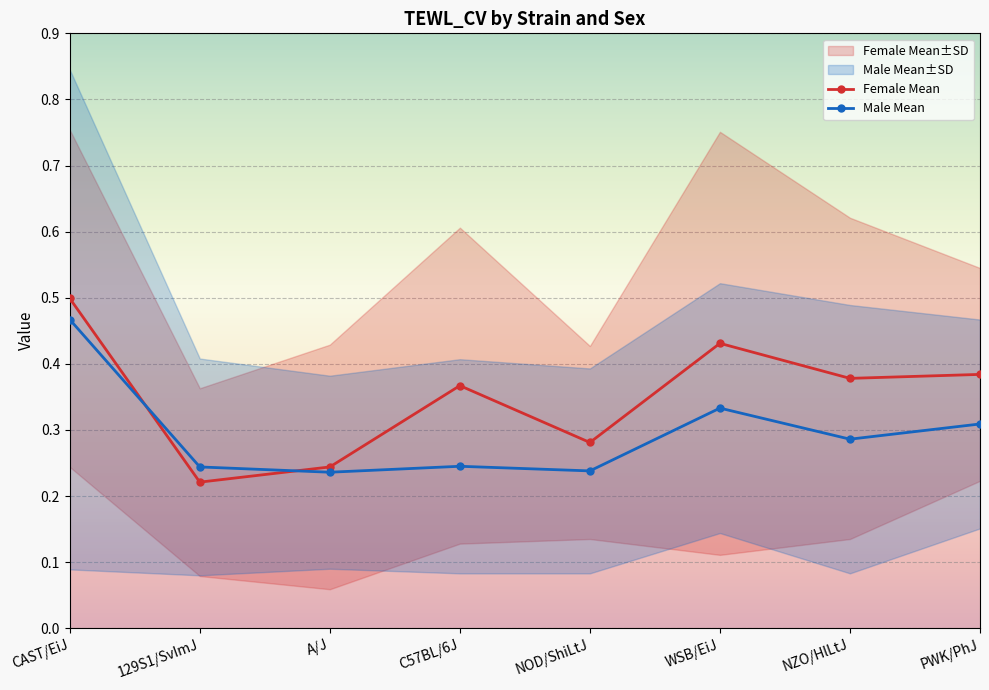

Reading right to left, extract all data points from this chart.

Female Mean: 0.4	0.4	0.4	0.3	0.4	0.2	0.2	0.5
Male Mean: 0.3	0.3	0.3	0.2	0.2	0.2	0.2	0.5